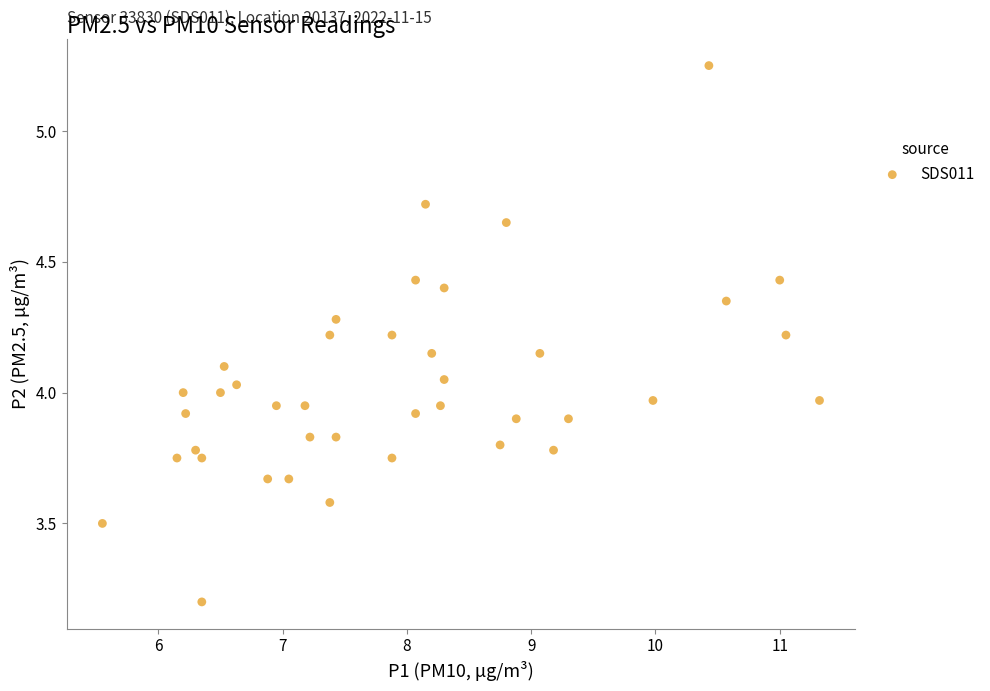

What is the range of X values (max minus min)?

5.8